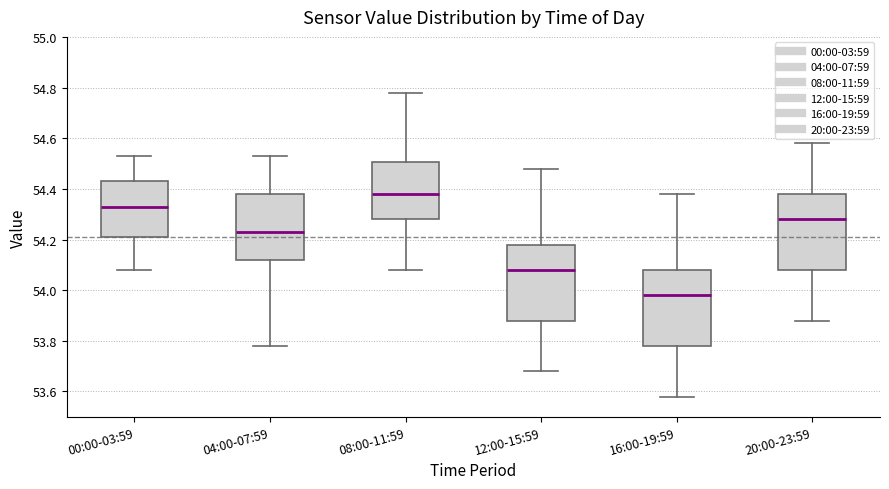

Where is the upper edge of the box for 20:00-23:59 on the y-axis? The values are not printed on the chart, so give them approximately, as read against the axis.

54.38